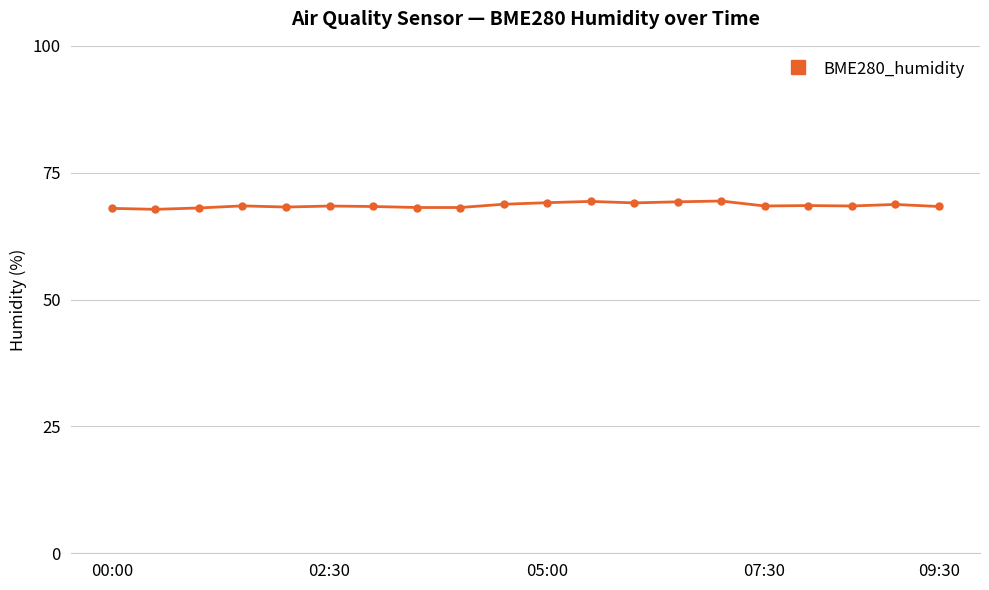

What is the value of the 9th point from the left?

68.1